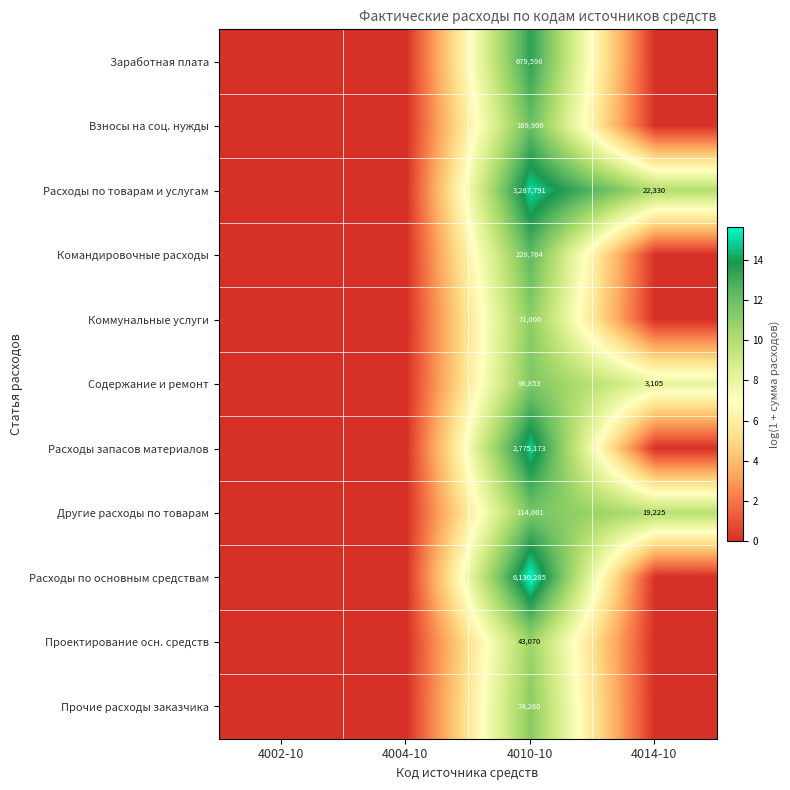

The Другие расходы по товарам series shows 10643 at 4014-10. True or false?

False